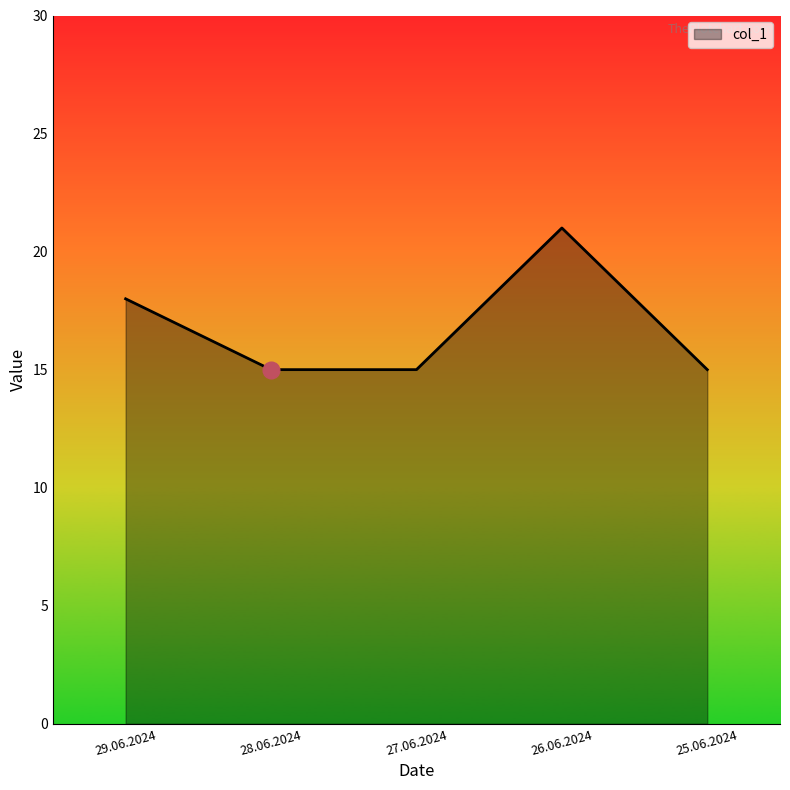

What is the difference between the values at 26.06.2024 and 28.06.2024?

6